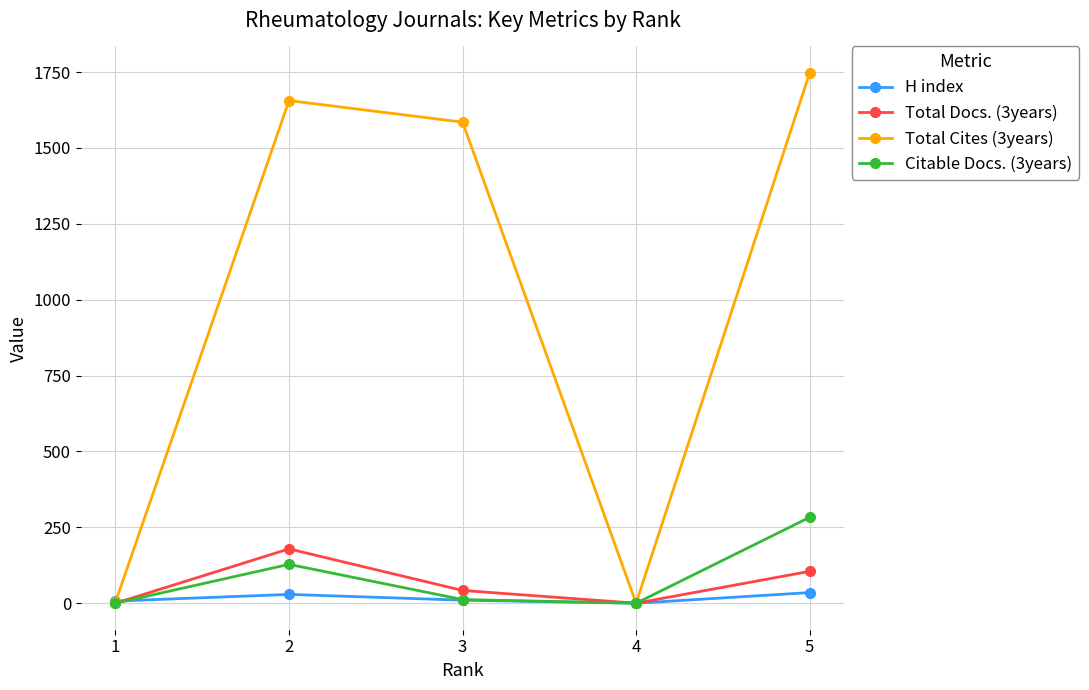

Rank the series by their maximum value, from lowest to highest.

H index, Total Docs. (3years), Citable Docs. (3years), Total Cites (3years)